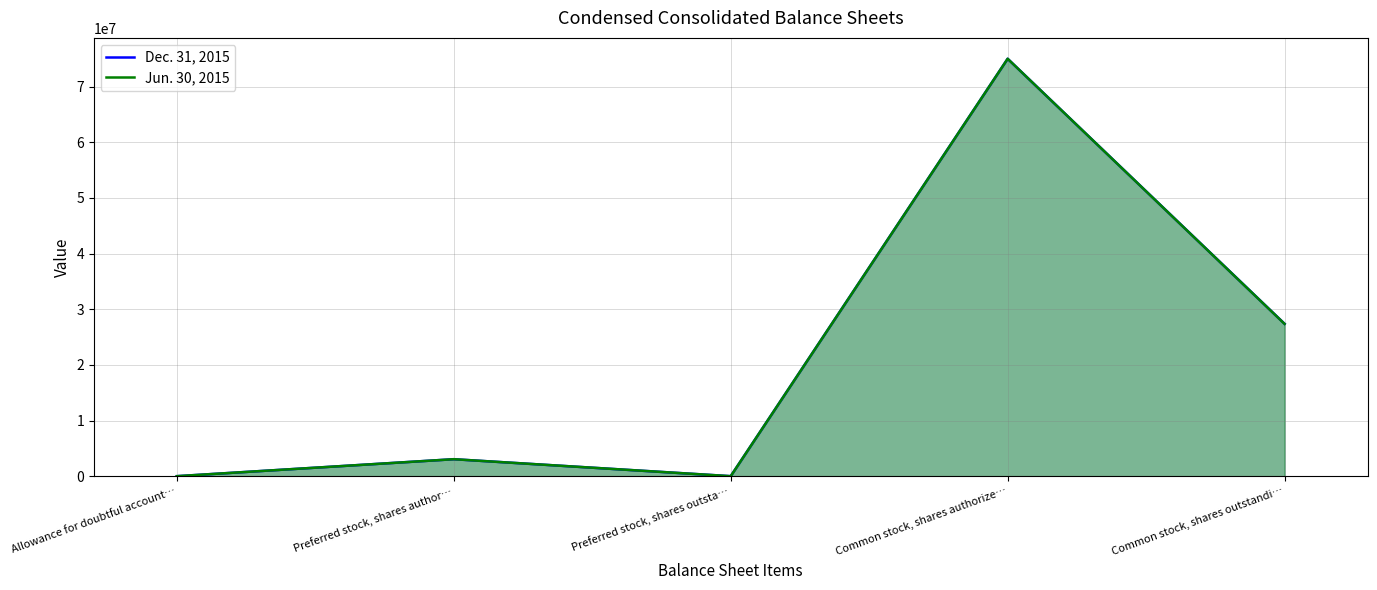

Rank the series by their average value, from highest to lowest.

Dec. 31, 2015, Jun. 30, 2015